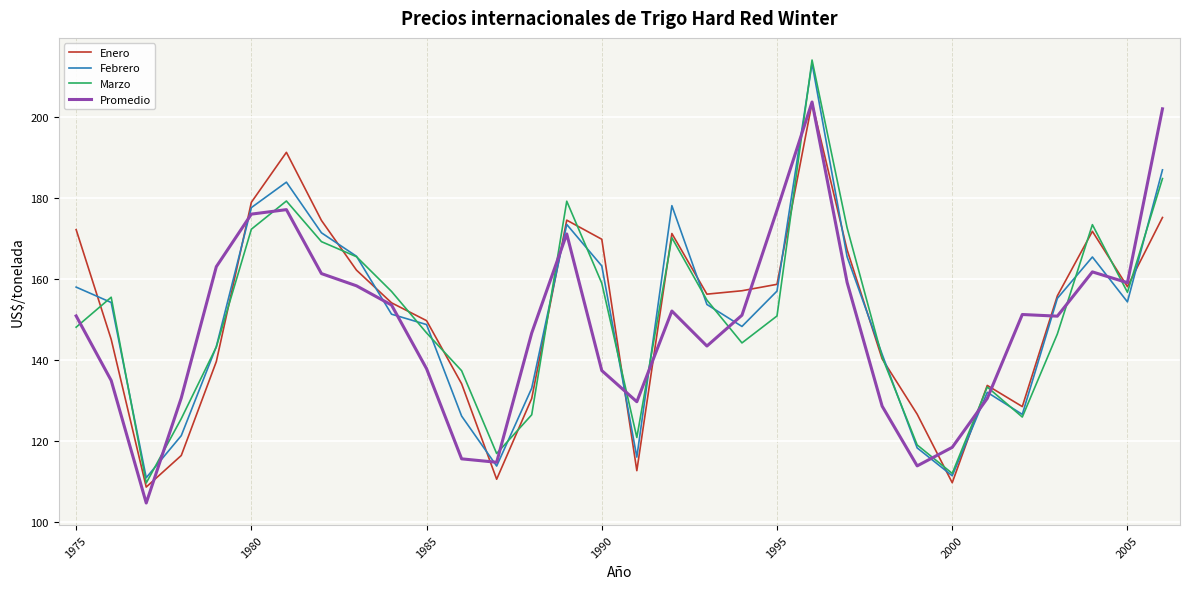

True or false: Promedio and Marzo cross at least once.

True